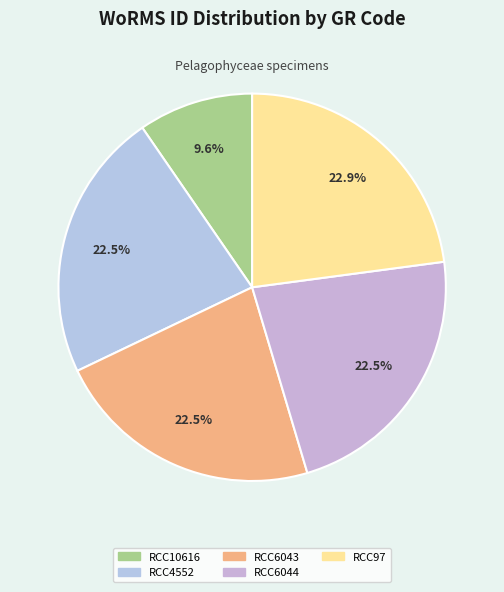

Between RCC97 and RCC10616, which is larger?

RCC97